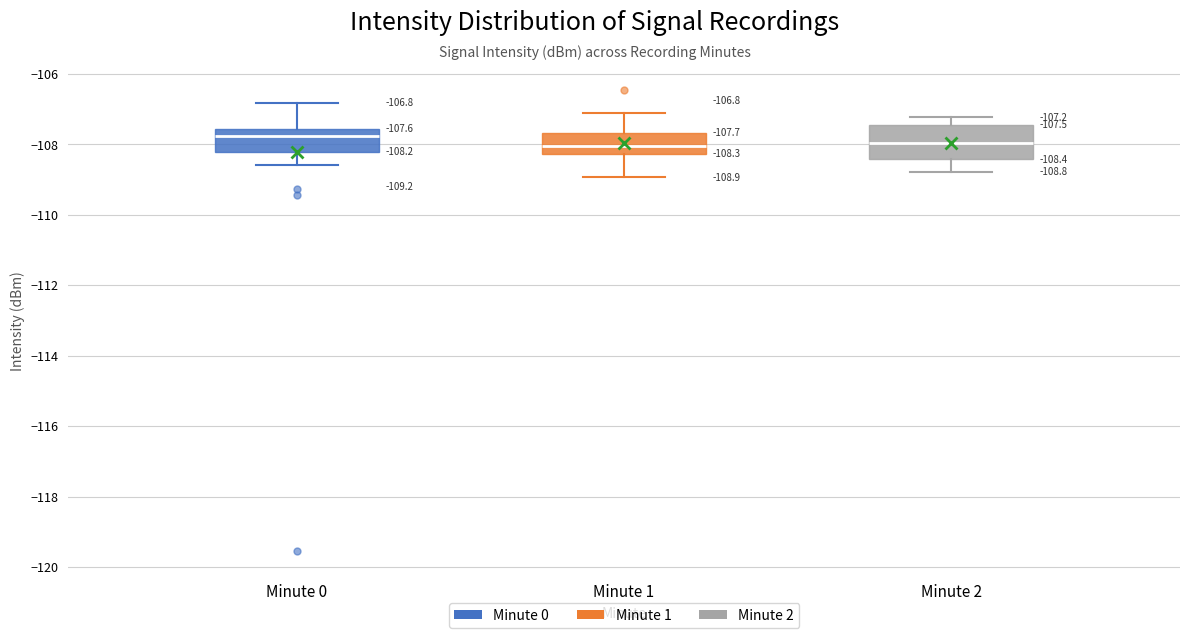

Comparing the boxes themselves (not the whiskers), which one is the tallest?

Minute 2